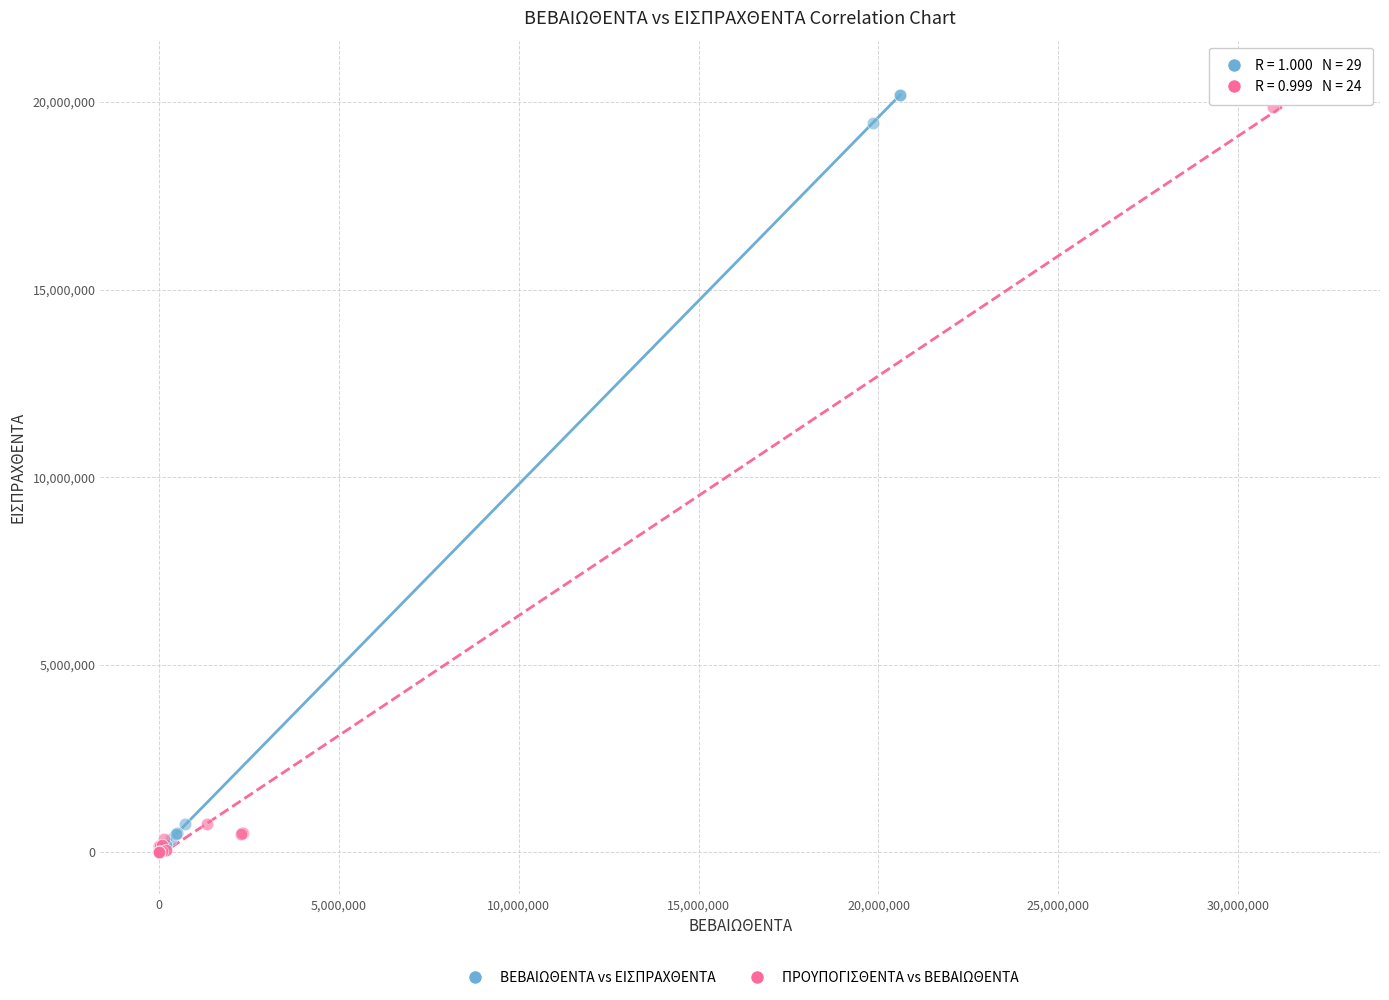

Which series has the widest spread of Y values?

ΠΡΟΥΠΟΓΙΣΘΕΝΤΑ vs ΒΕΒΑΙΩΘΕΝΤΑ